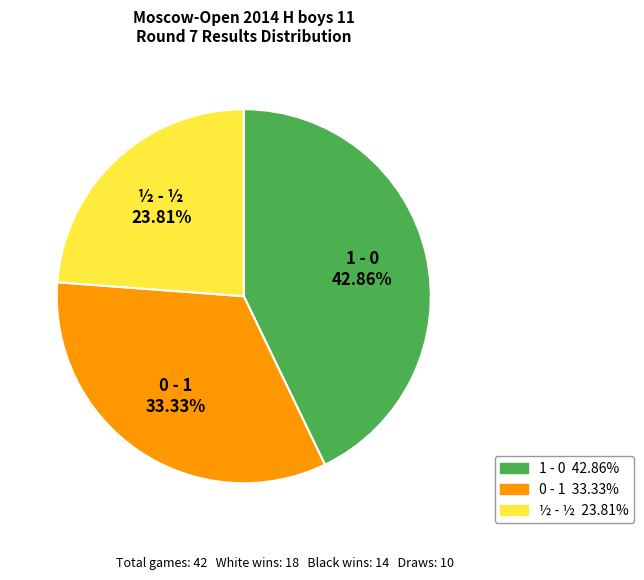

True or false: 0 - 1 accounts for 40% of the total.

False